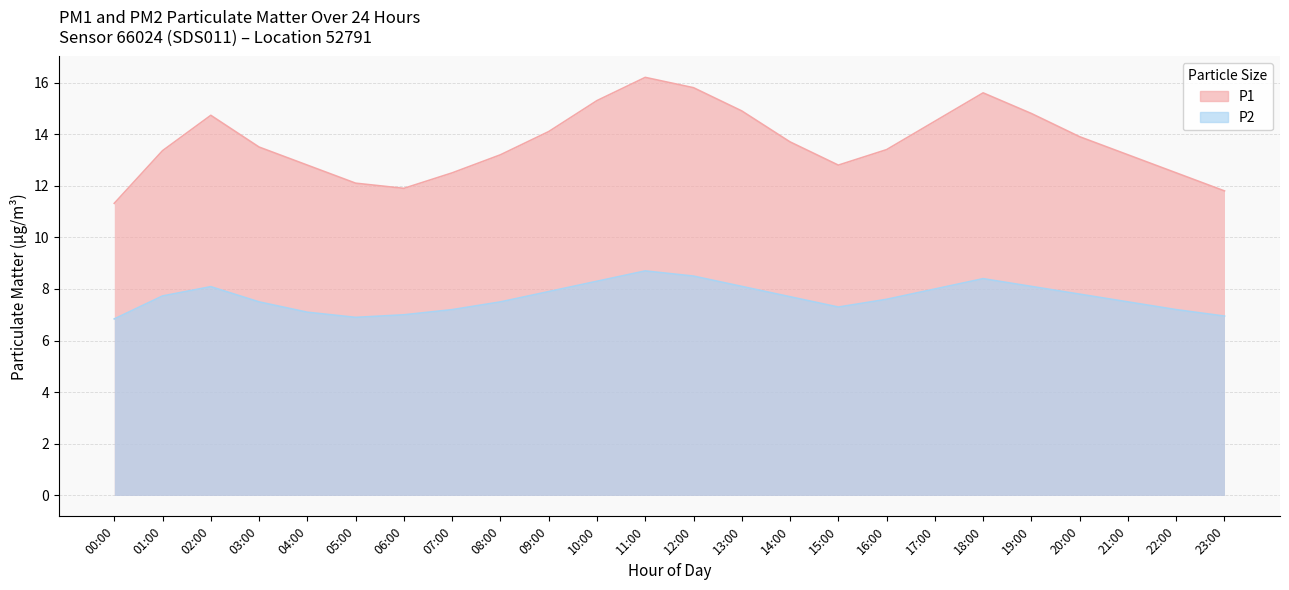

Where is P1 nearest to the value 13?

04:00